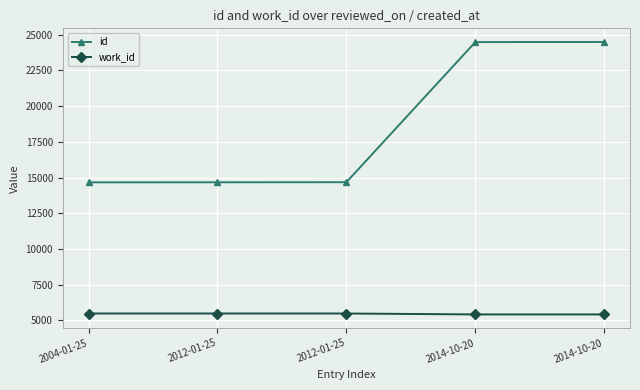

What is the difference between the maximum and second lowest values in the work_id series?

65